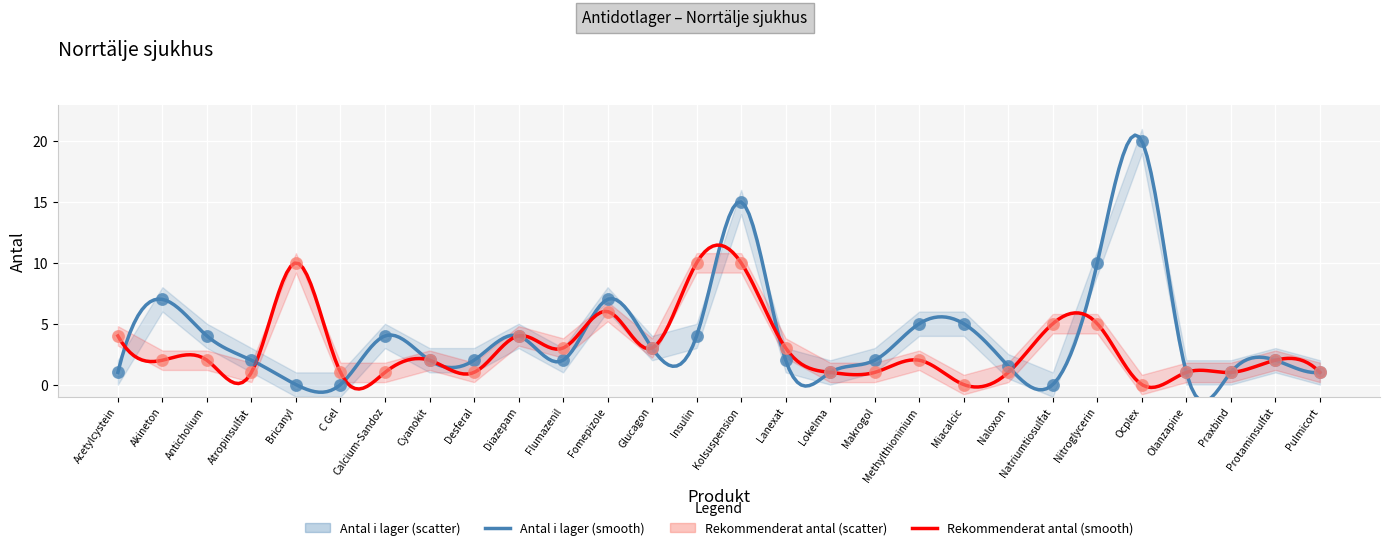

Which series contains the highest Y value?

Antal i lager